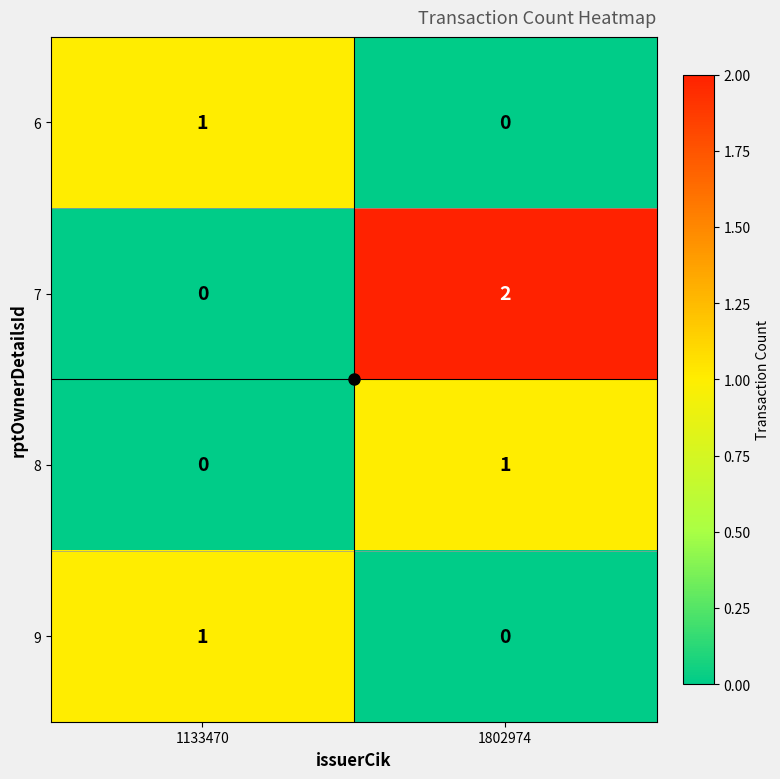

Rank the categories by 6 value from highest to lowest.

1133470, 1802974